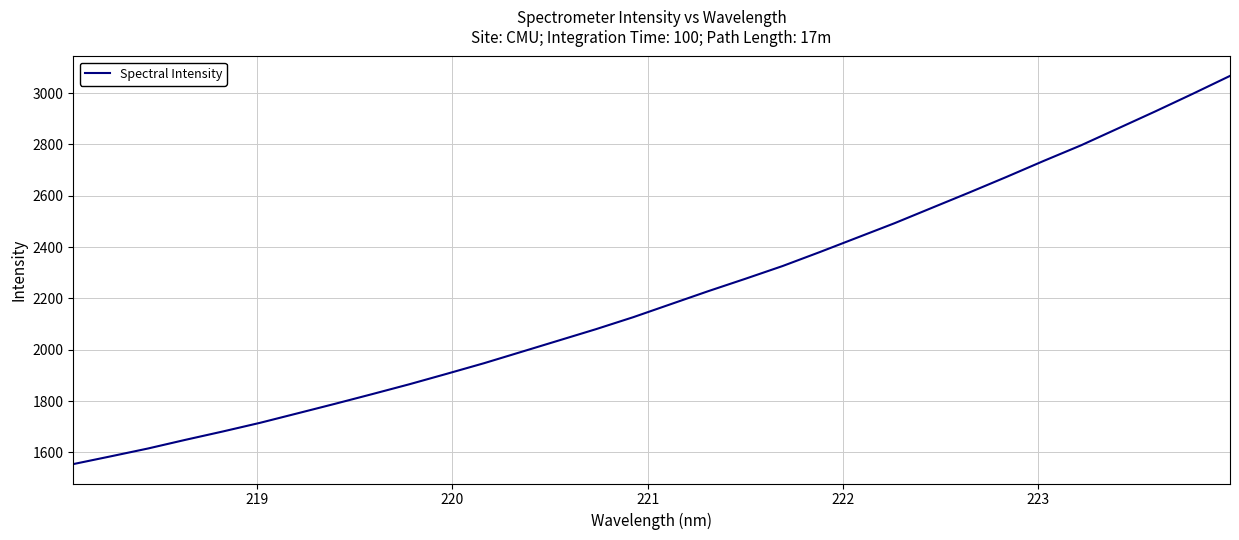

What is the greatest value displayed?

3066.8